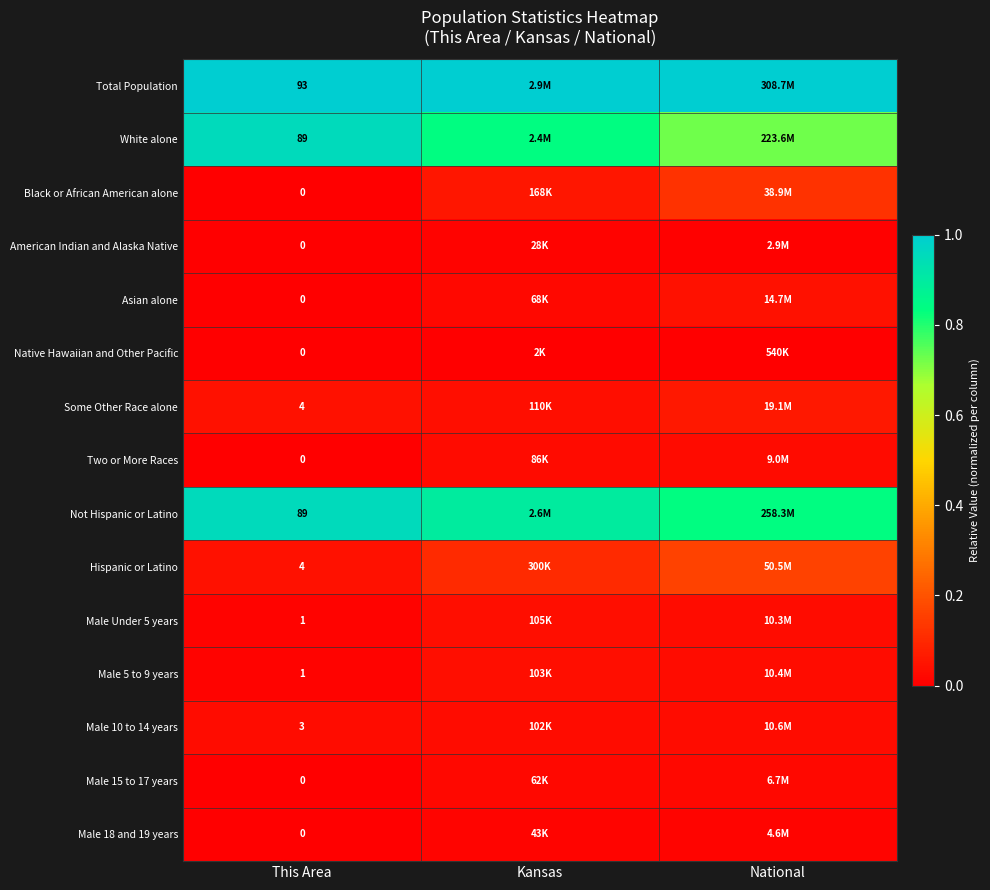

Count the Male 15 to 17 years values in the range 0 to 1.

3